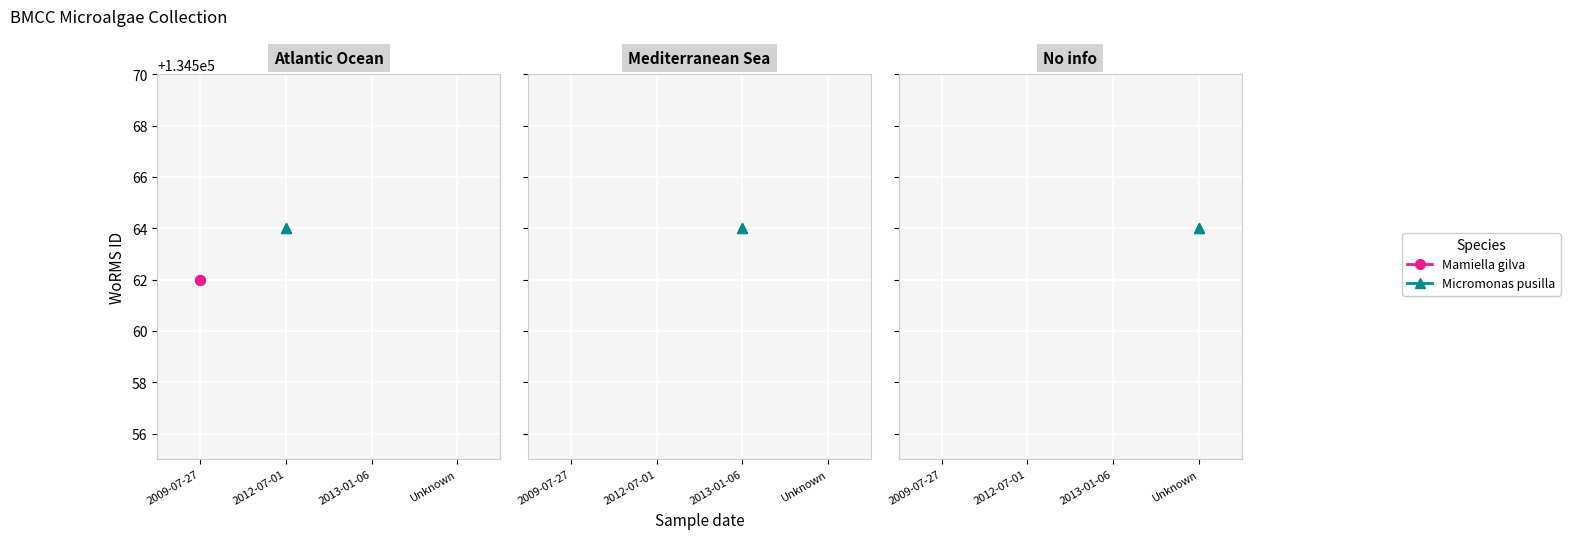

Which series has the largest total across all categories?

Micromonas pusilla